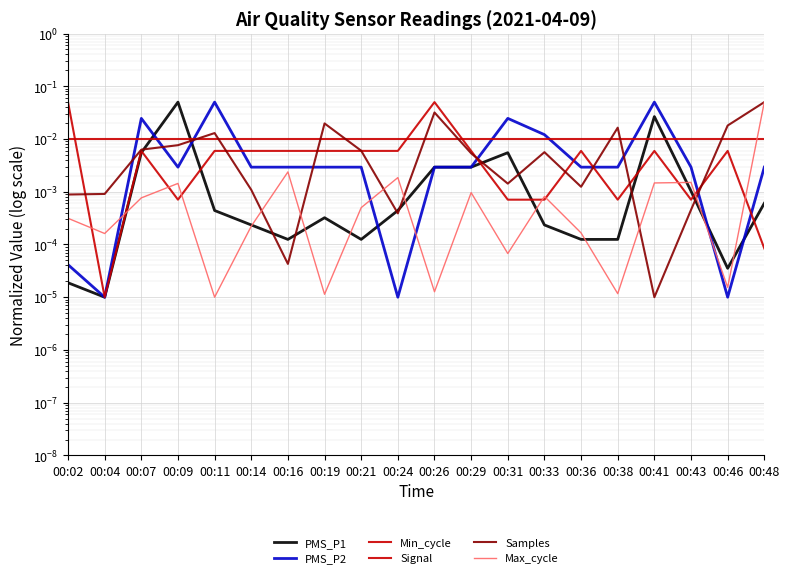

Reading left to right, what are all the values shown in this chart?

PMS_P1: 0.0	0.0	0.0	0.0	0.0	0.0	0.0	0.0	0.0	0.0	0.0	0.0	0.0	0.0	0.0	0.0	0.0	0.0	0.0	0.0
PMS_P2: 0.0	0.0	0.0	0.0	0.0	0.0	0.0	0.0	0.0	0.0	0.0	0.0	0.0	0.0	0.0	0.0	0.0	0.0	0.0	0.0
Min_cycle: 0.0	0.0	0.0	0.0	0.0	0.0	0.0	0.0	0.0	0.0	0.0	0.0	0.0	0.0	0.0	0.0	0.0	0.0	0.0	0.0
Signal: 0.0	0.0	0.0	0.0	0.0	0.0	0.0	0.0	0.0	0.0	0.0	0.0	0.0	0.0	0.0	0.0	0.0	0.0	0.0	0.0
Samples: 0.0	0.0	0.0	0.0	0.0	0.0	0.0	0.0	0.0	0.0	0.0	0.0	0.0	0.0	0.0	0.0	0.0	0.0	0.0	0.0
Max_cycle: 0.0	0.0	0.0	0.0	0.0	0.0	0.0	0.0	0.0	0.0	0.0	0.0	0.0	0.0	0.0	0.0	0.0	0.0	0.0	0.0